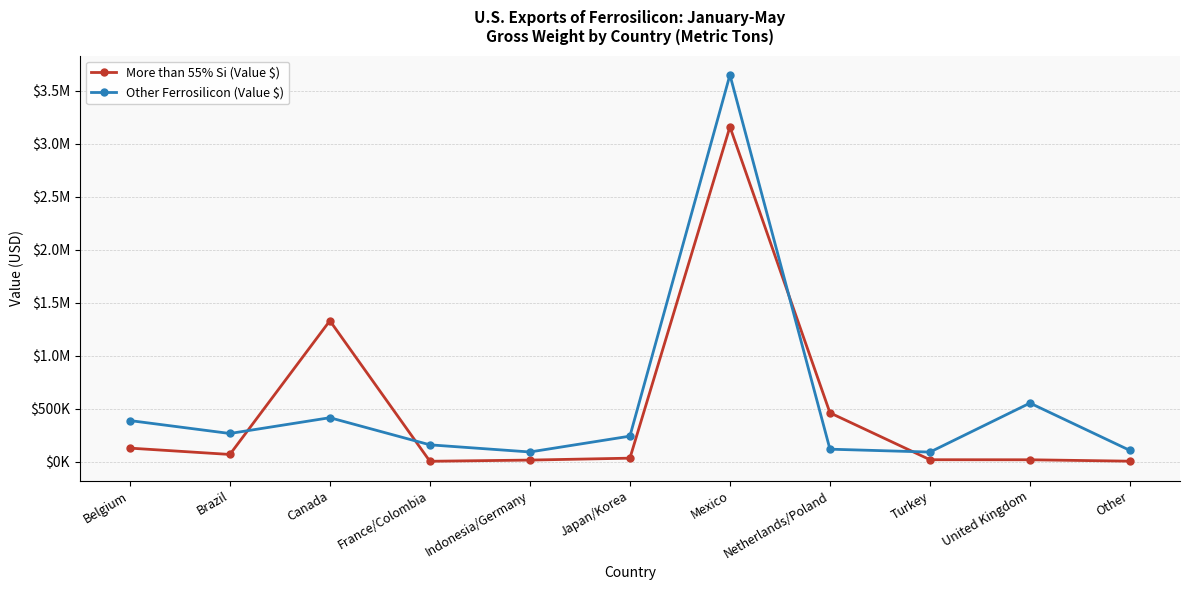

What is the label of the 3rd point from the left?

Canada